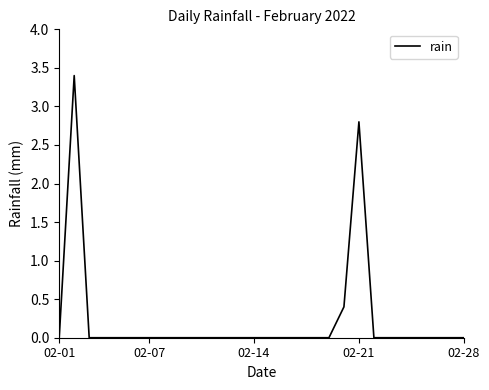

What is the maximum value shown in the chart?

3.4